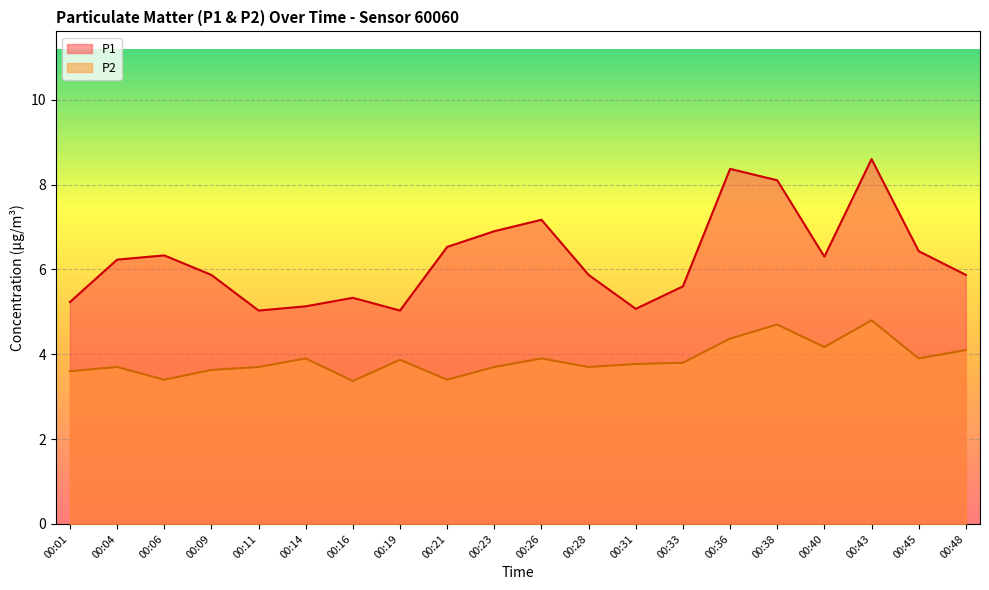

Between 00:36 and 00:43, which series saw the biggest shift?

P2